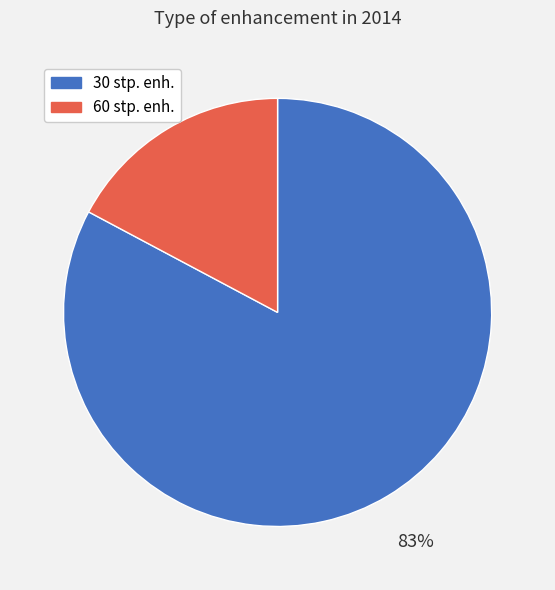

To the nearest percent, what is the combined percentage of 60 stp. enh. and 30 stp. enh.?

100%